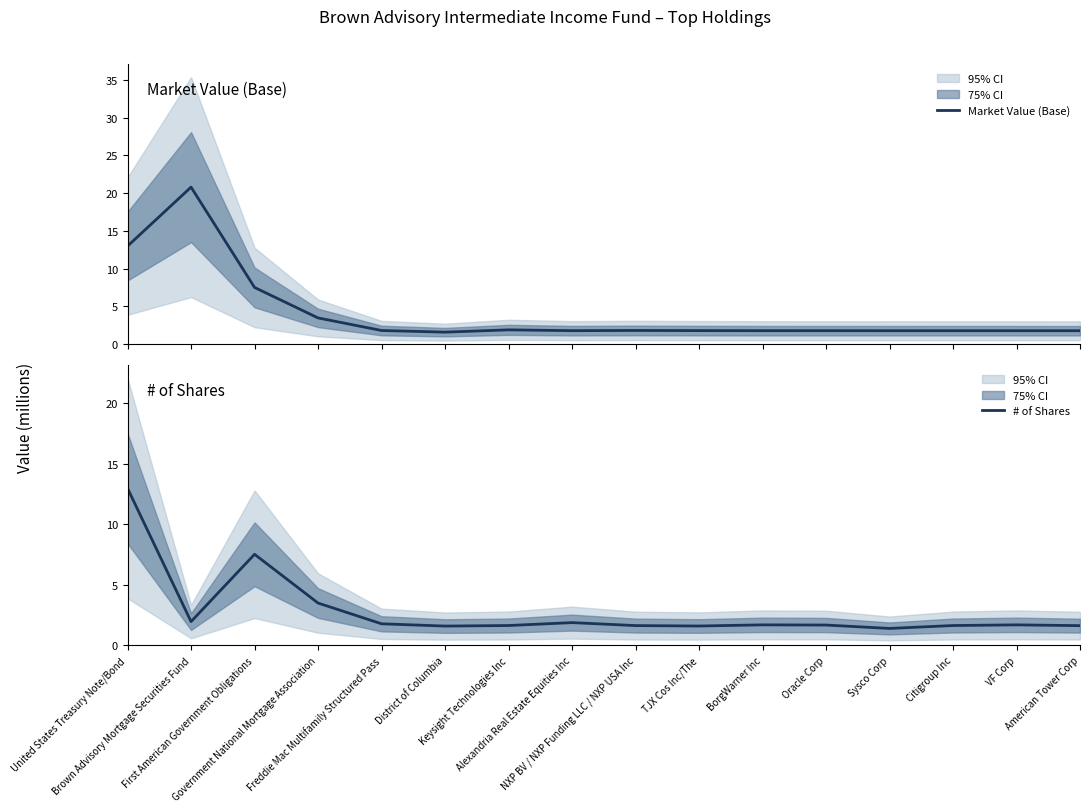

Which series has the largest total across all categories?

Market Value (Base)